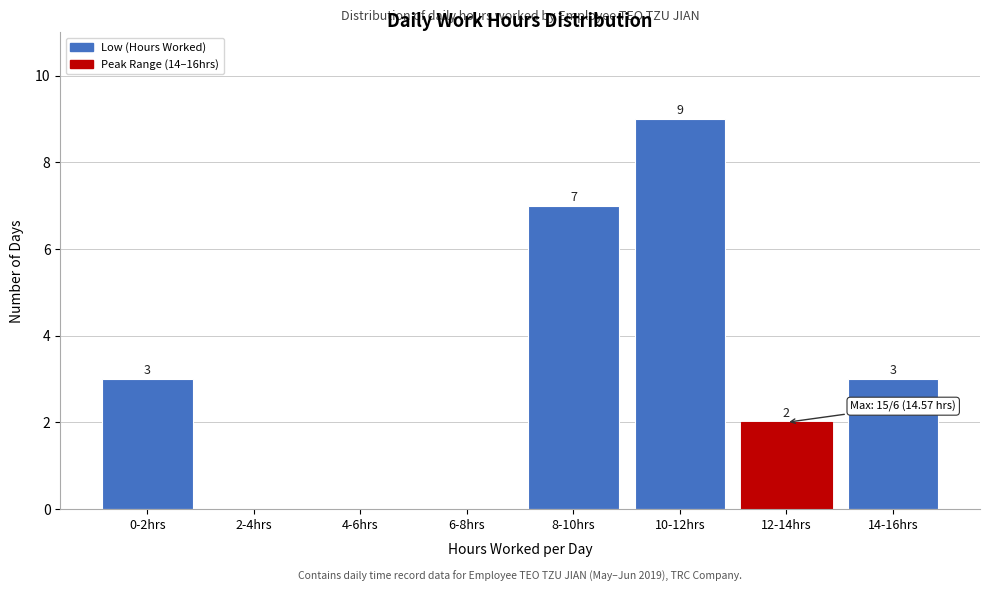

Reading left to right, list all the values displayed in this chart.

0-2hrs=3	2-4hrs=0	4-6hrs=0	6-8hrs=0	8-10hrs=7	10-12hrs=9	12-14hrs=2	14-16hrs=3